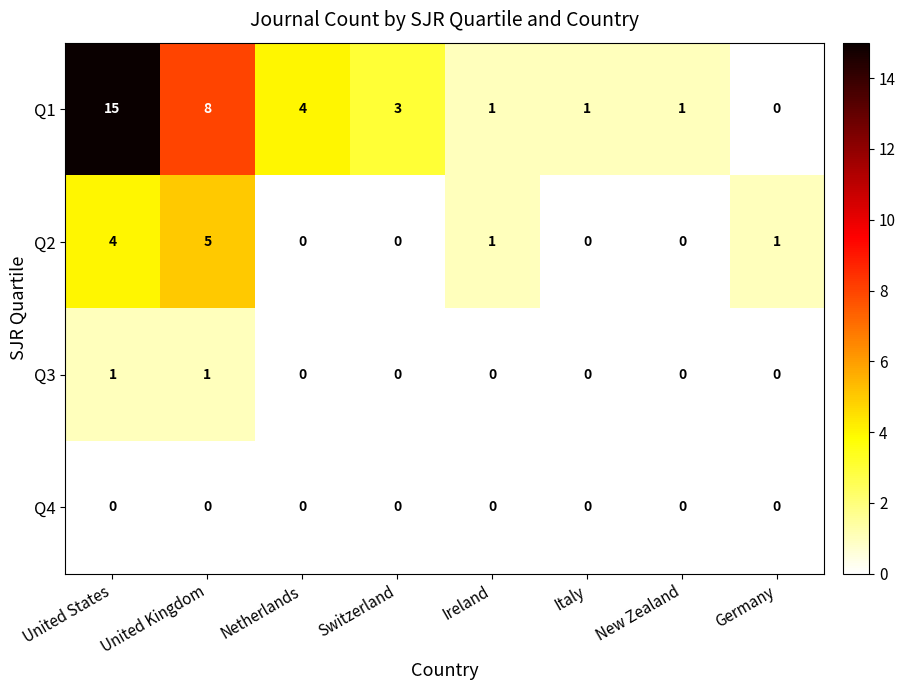

What is the difference between the highest and lowest values at United States?

15